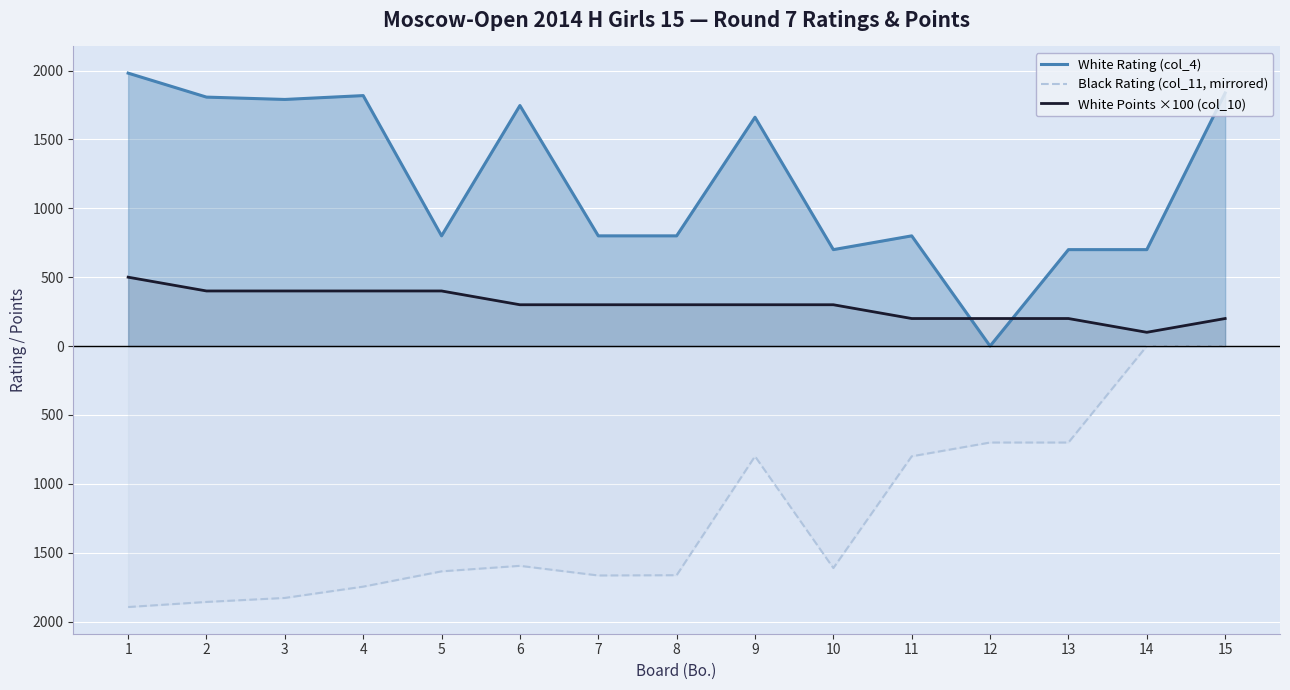

What is the value of the Black Rating (col_11, mirrored) point at the 6th from the left?

-1595